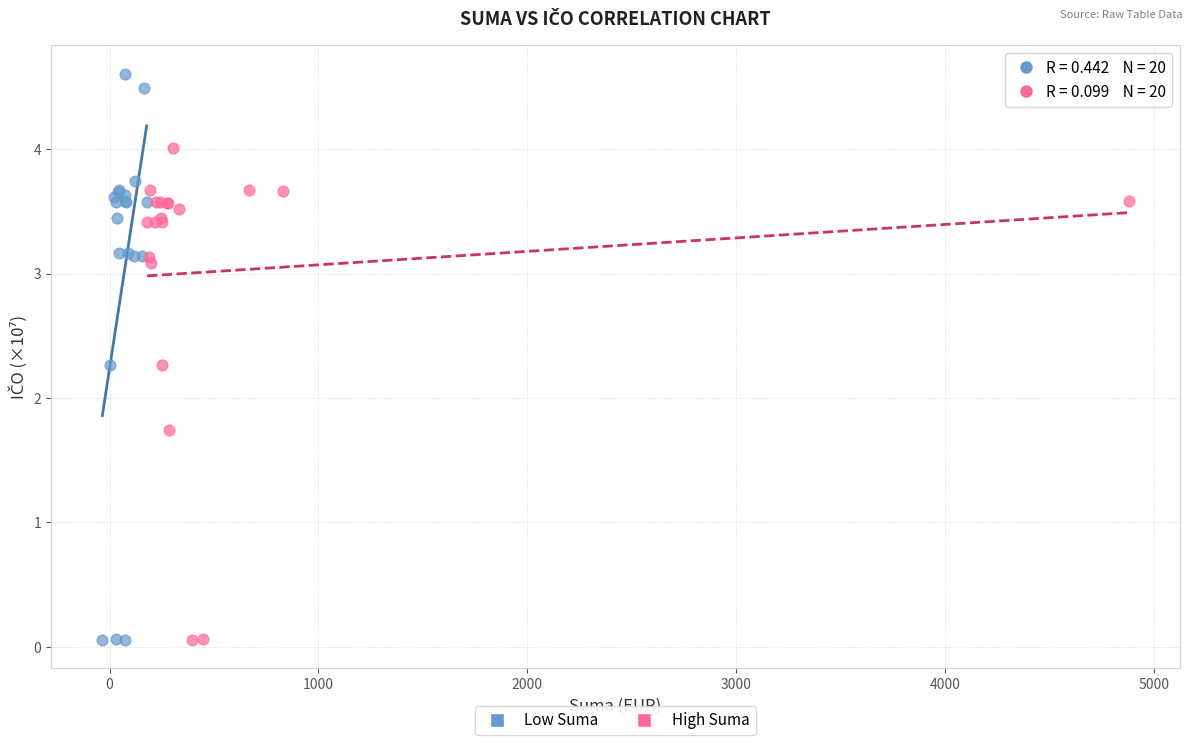

Which series has the widest spread of Y values?

Low Suma